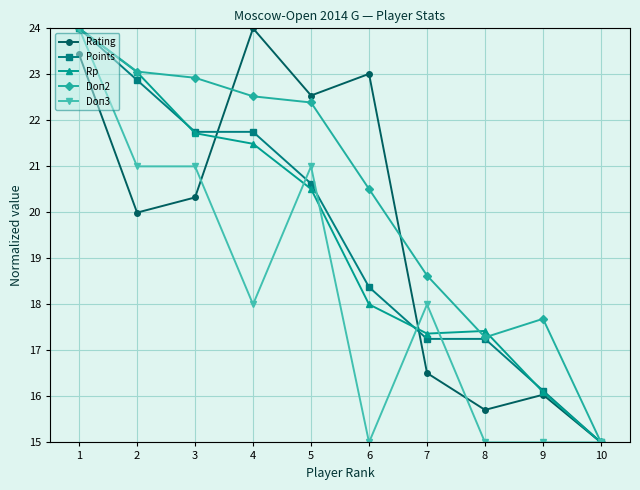

What is the value of the Doп2 point at the 3rd from the left?

22.9